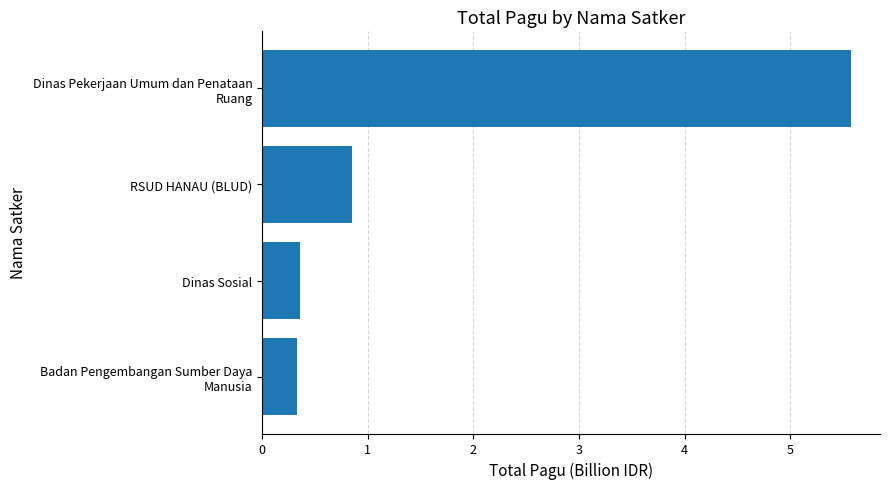

What is the change in value from Dinas Sosial to RSUD HANAU (BLUD)?

+0.5